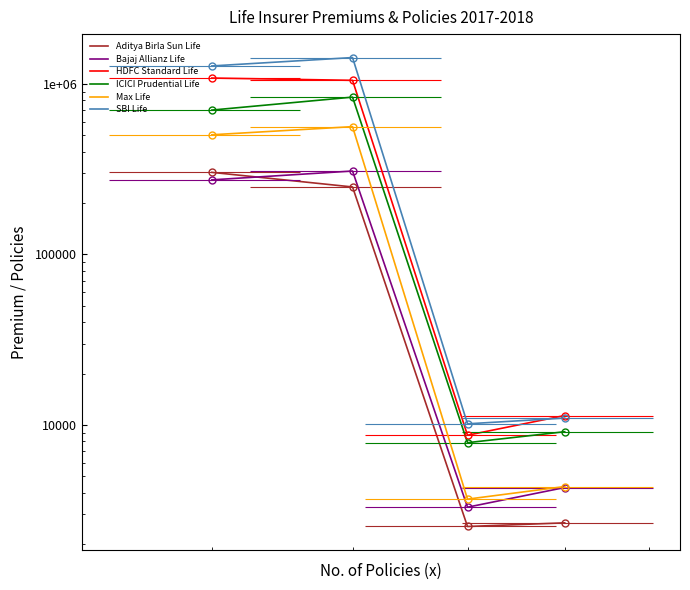

Is the value of Max Life at 10 greater than the value of SBI Life at 100?

No